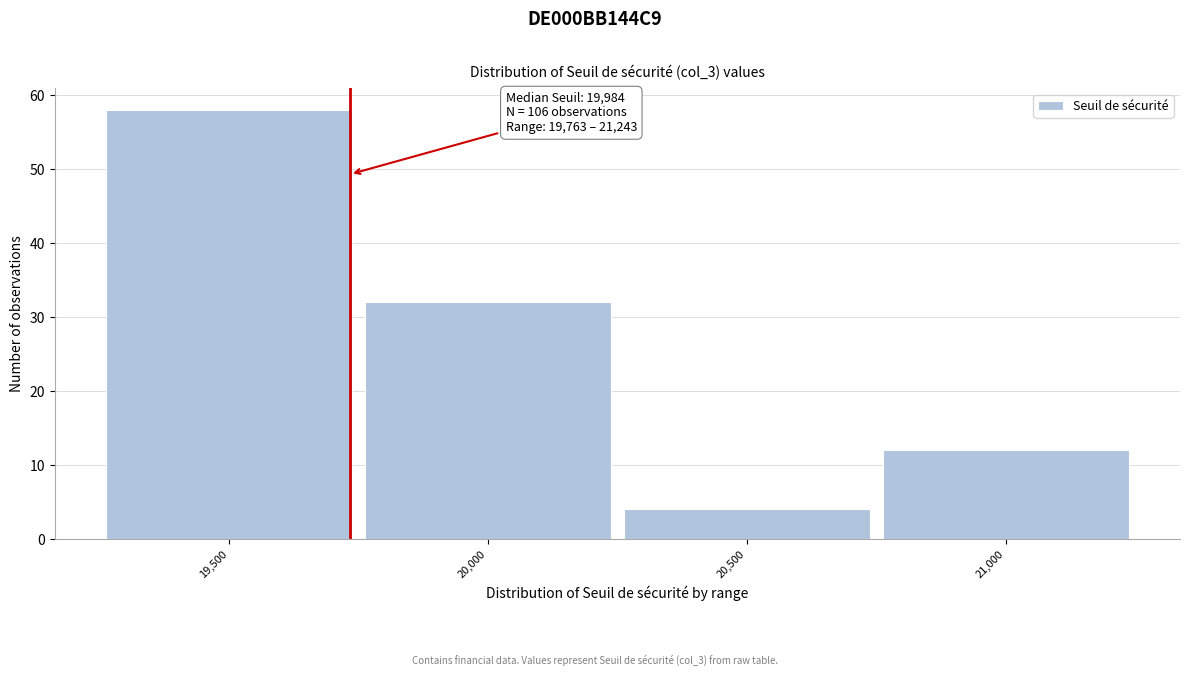

Reading left to right, list all the values displayed in this chart.

58	32	4	12